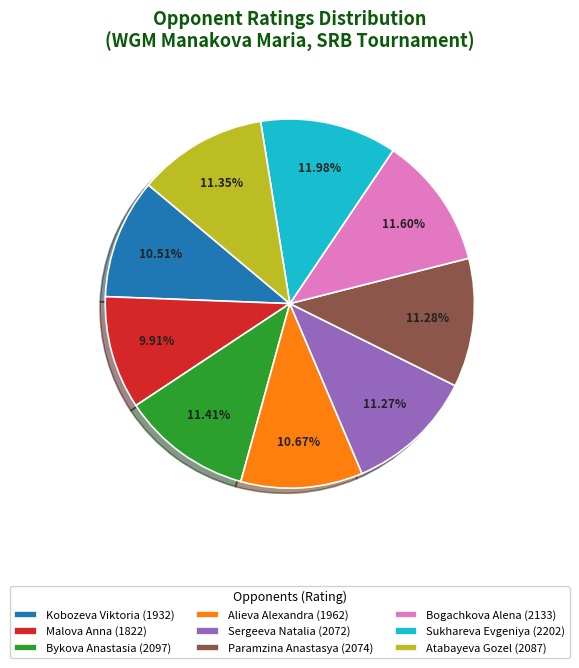

Which has a higher value, Alieva Alexandra or Atabayeva Gozel?

Atabayeva Gozel